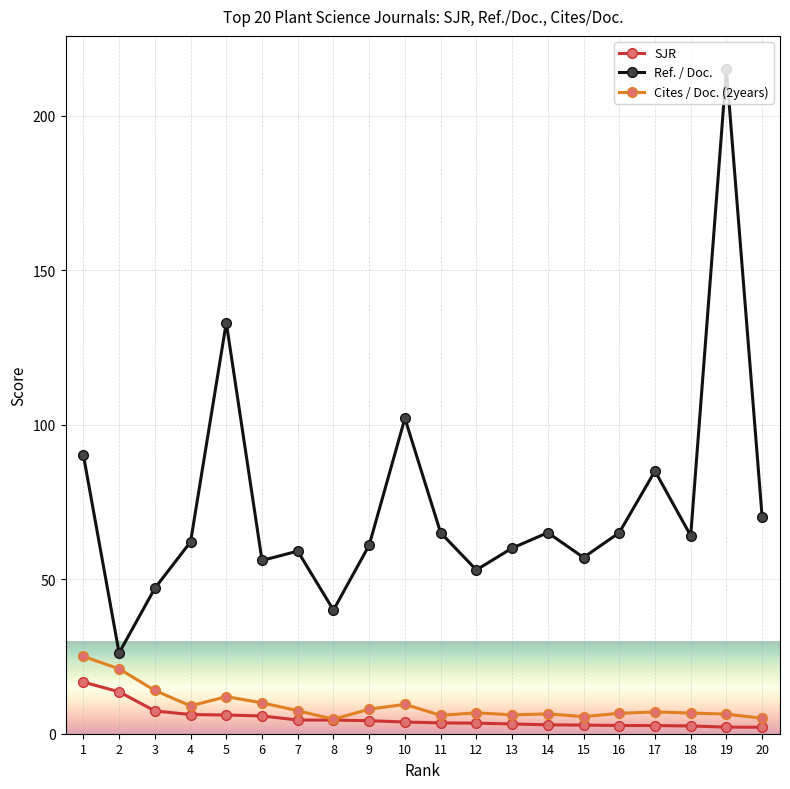

What are all the series names shown in the legend?

SJR, Ref. / Doc., Cites / Doc. (2years)